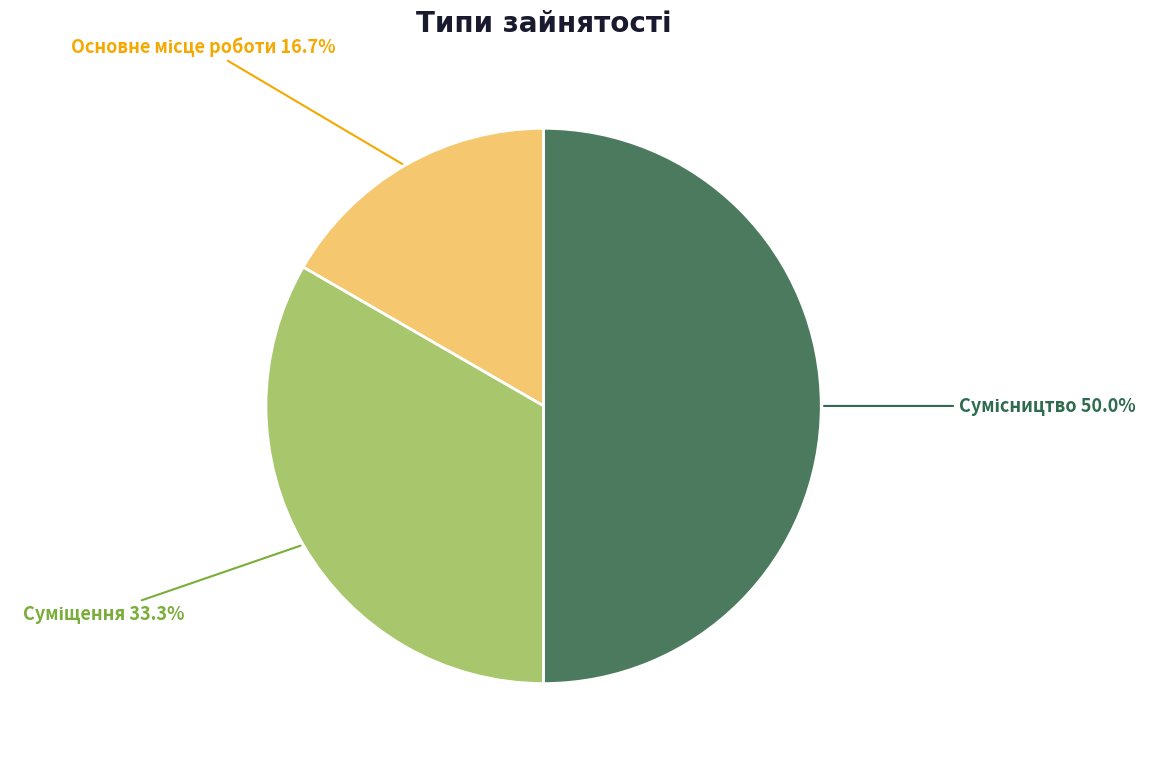

What is the change in value from Суміщення to Сумісництво?

+1